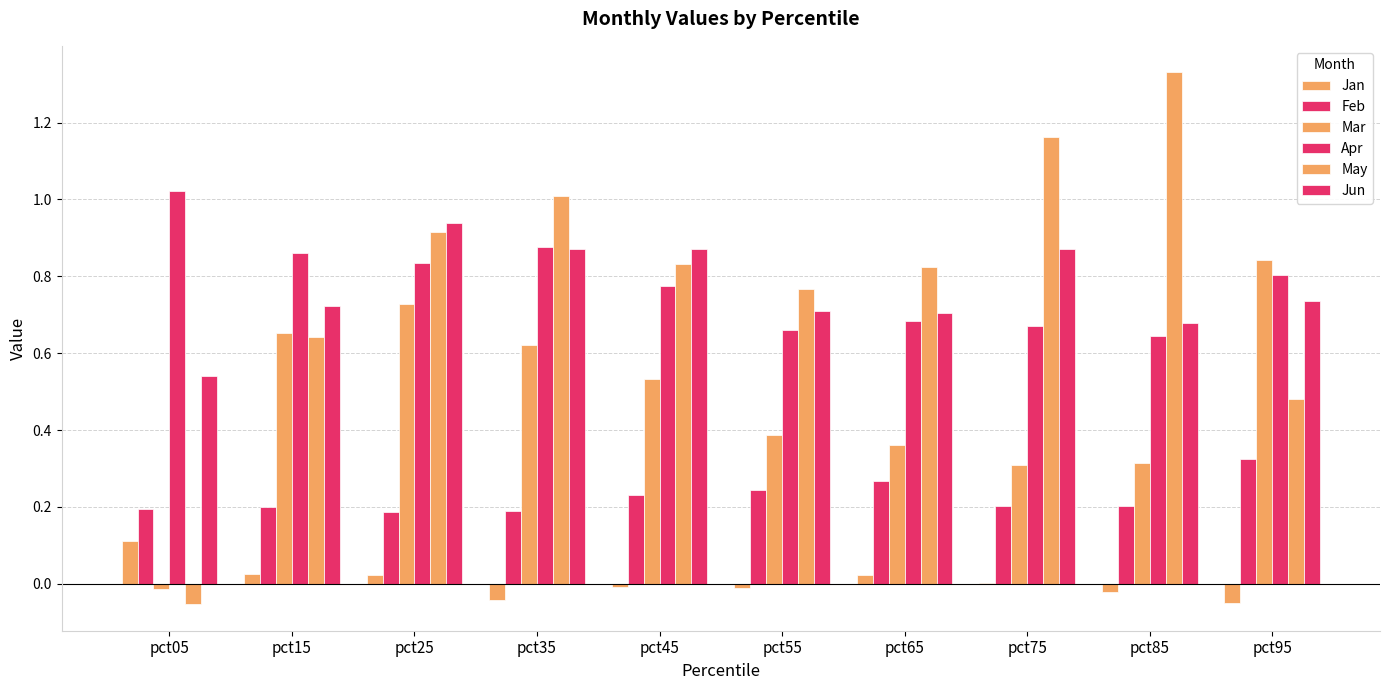

Which series has the largest total across all categories?

May